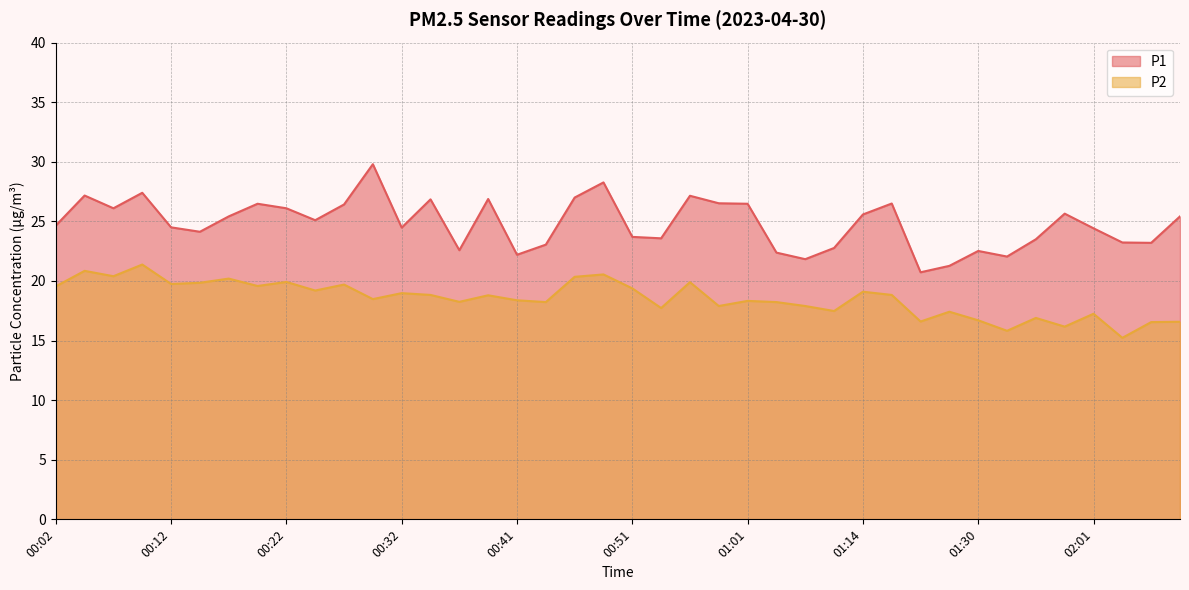

In P2, how many points are higher than both neighbors (excluding endpoints)?

14